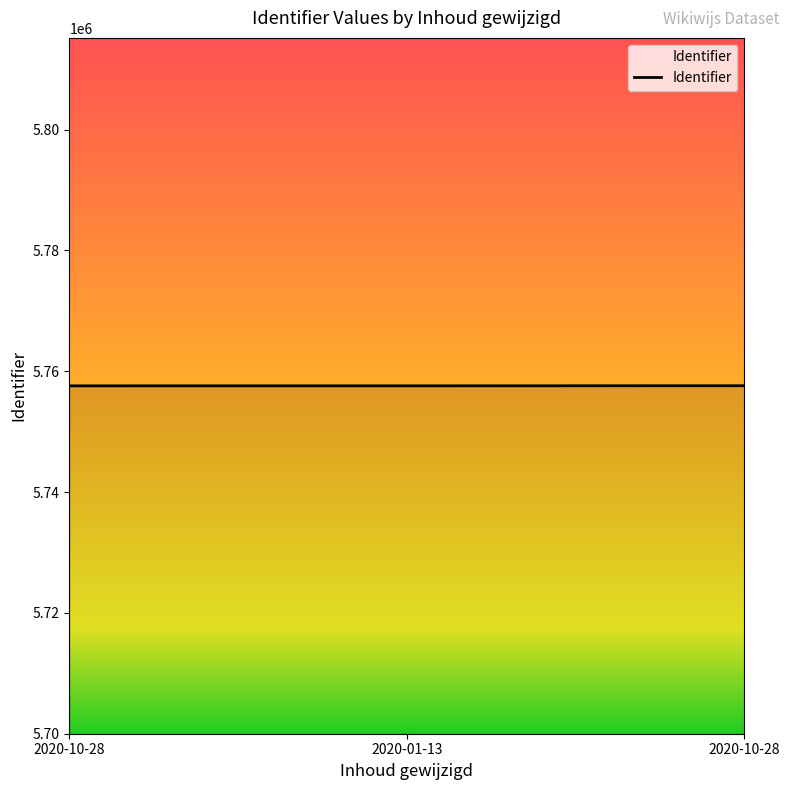

Where does the data first go above 5757579?

2020-10-28